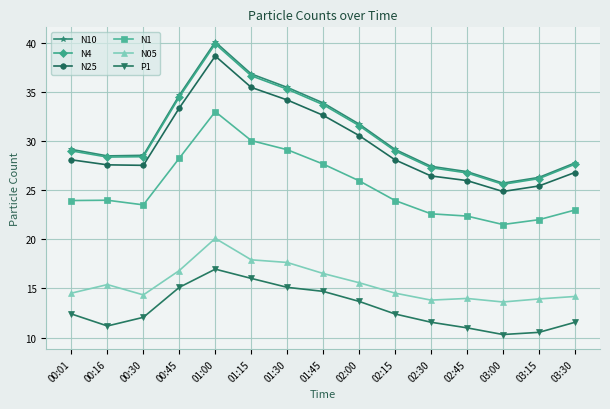

What is the sum of all N10 values?

461.9